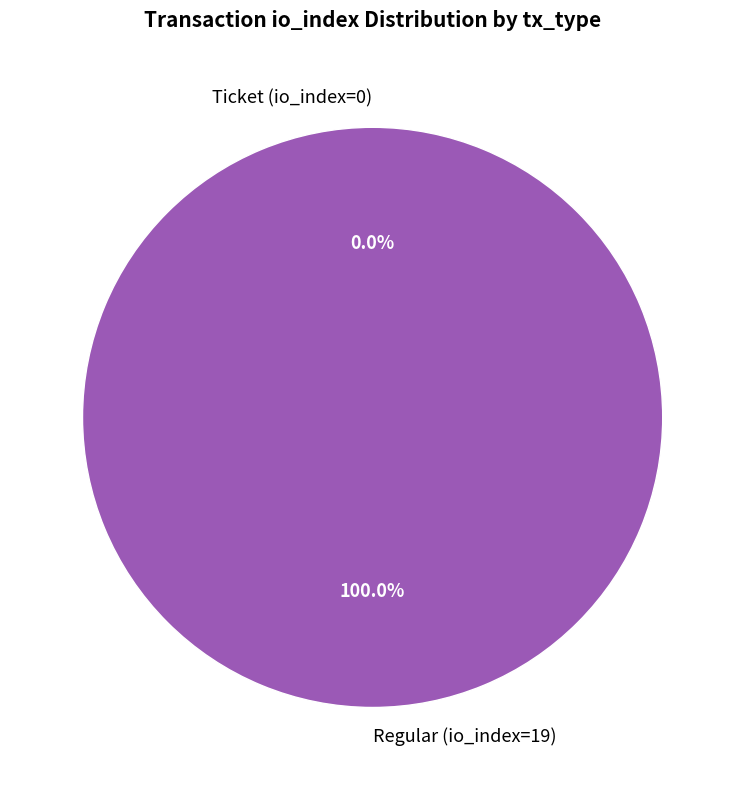

To the nearest percent, what percentage of the pie is Regular (io_index=19)?

100%